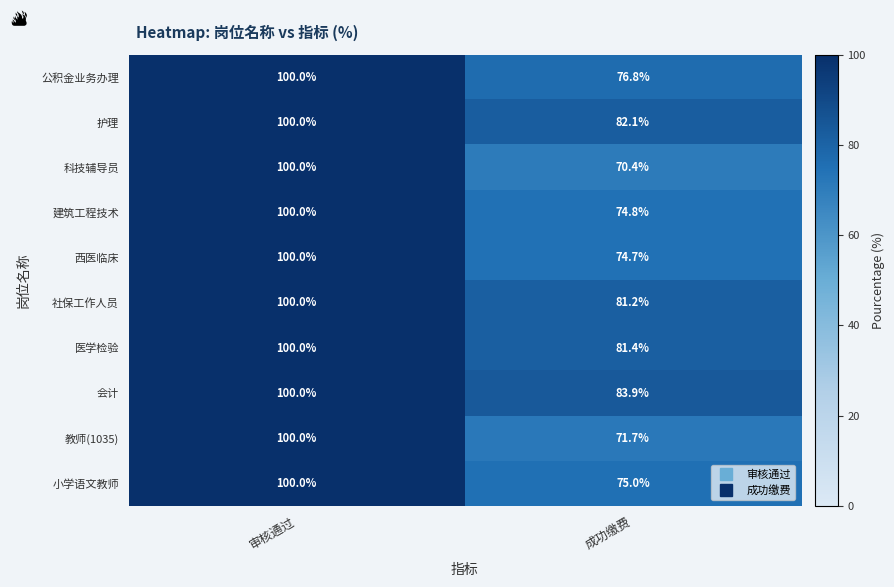

Which series has the largest total across all categories?

会计